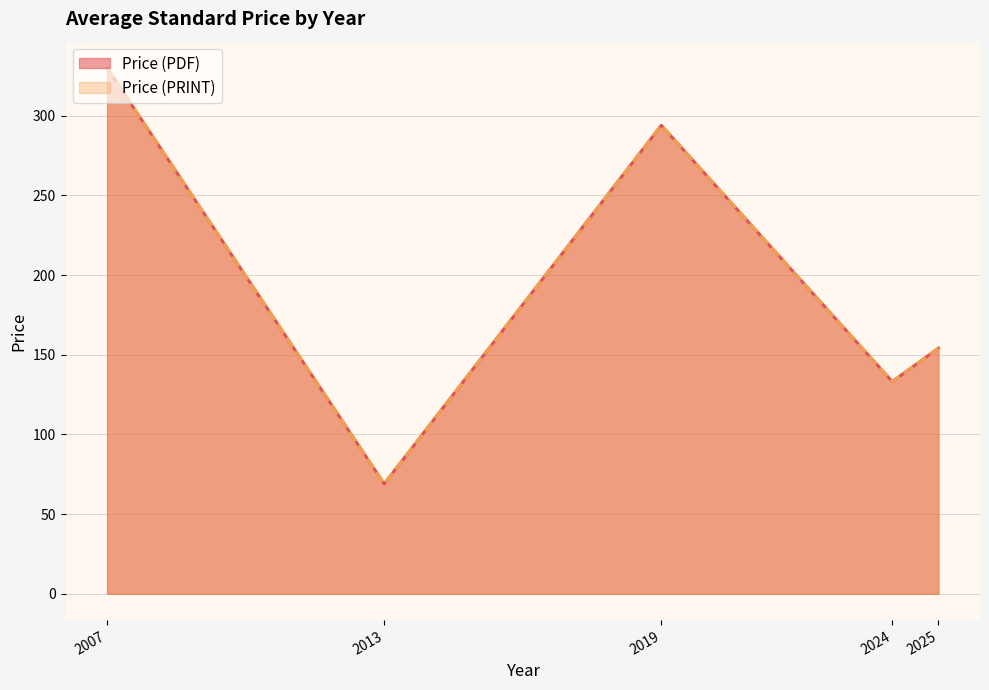

What are all the series names shown in the legend?

Price (PDF), Price (PRINT)